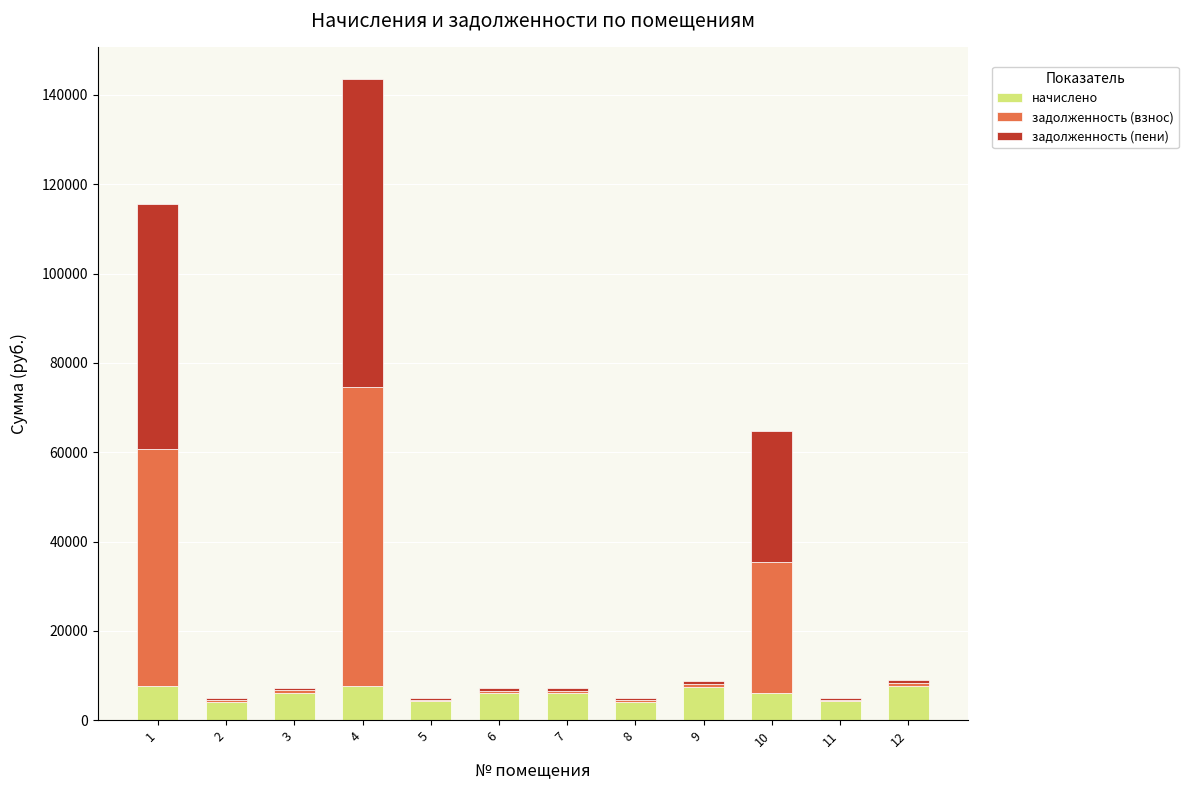

What is the maximum value for начислено?

7670.4